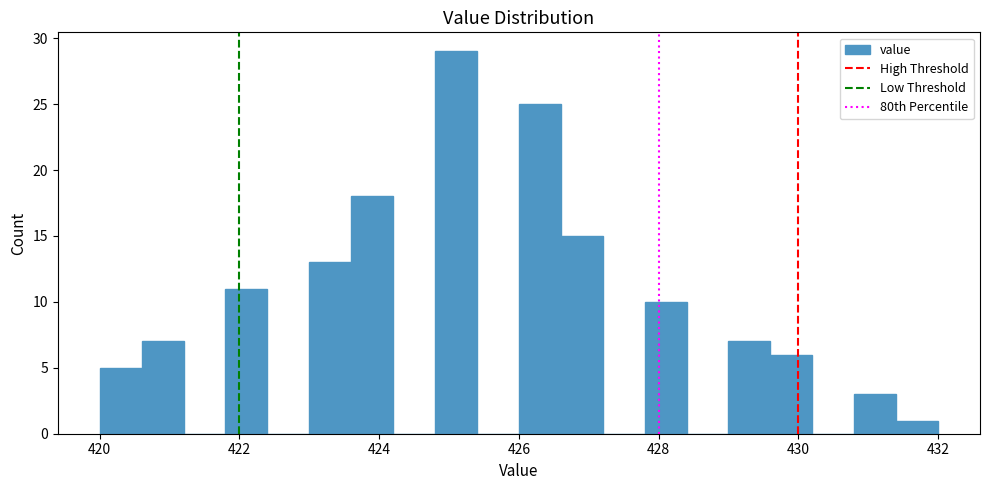

Around what value on the x-axis is the tallest bar? Give the approximate position of its centre, as read against the axis.

425.2